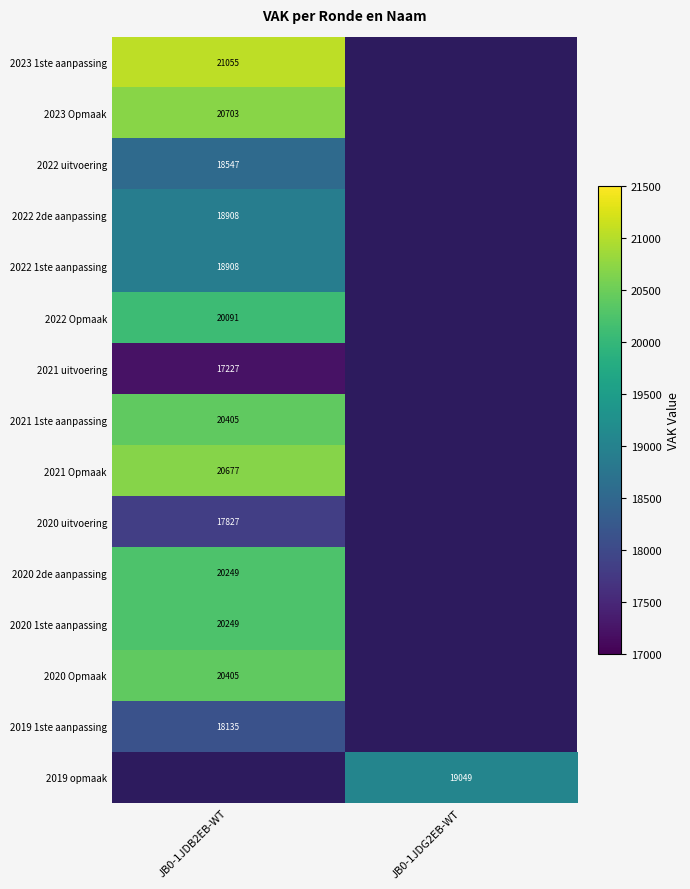

True or false: 2021 1ste aanpassing has a value of 20405 at JB0-1JDB2EB-WT.

True